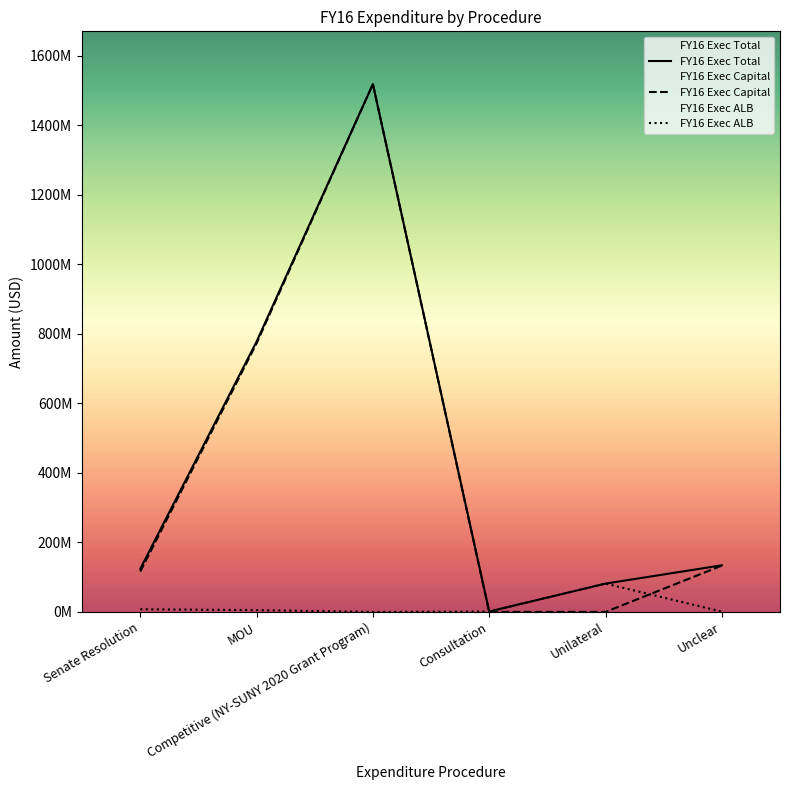

What is the average value of the FY16 Exec Total series?

439525689